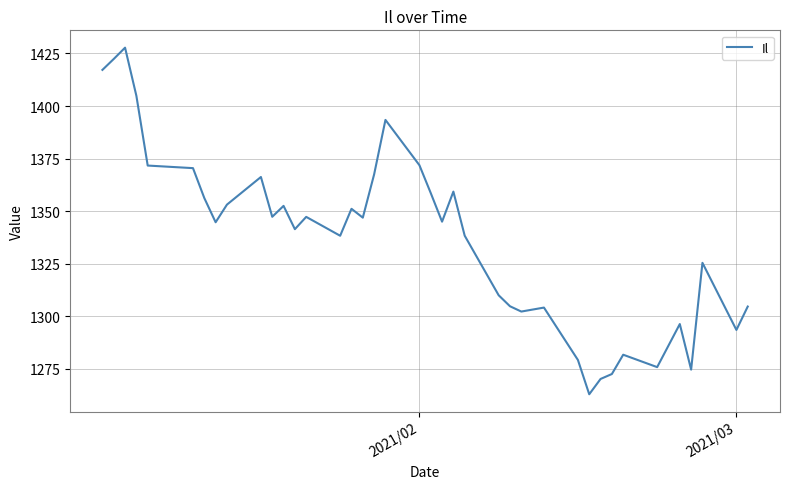

What is the smallest value displayed?

1262.9